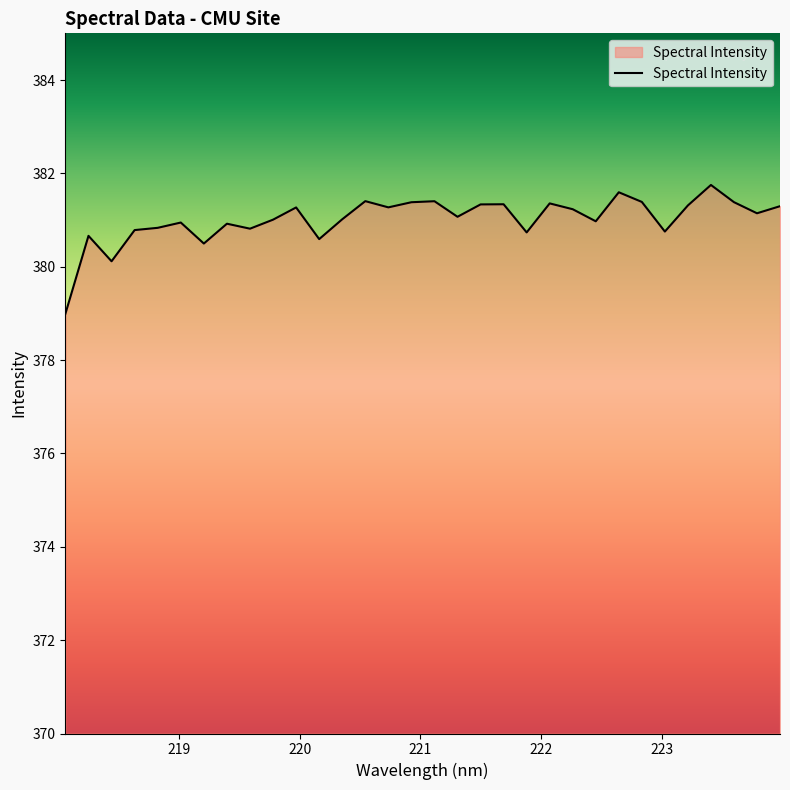

What is the greatest value displayed?

381.8